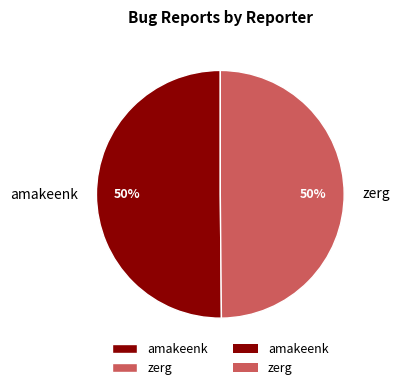

Count the number of slices in the pie.

2